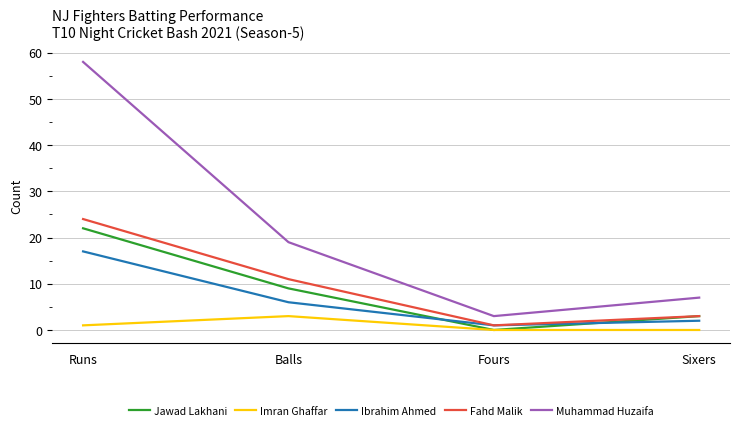

Which series has the widest spread of values?

Muhammad Huzaifa